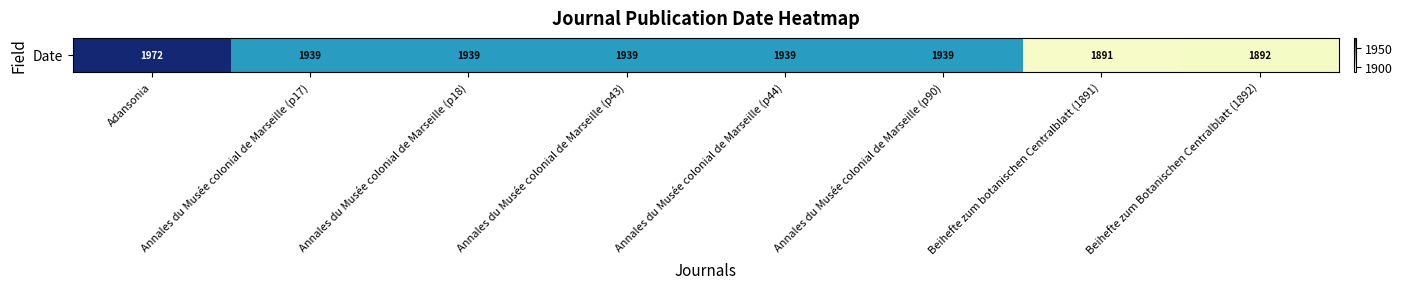

What is the sum of all values?

15450